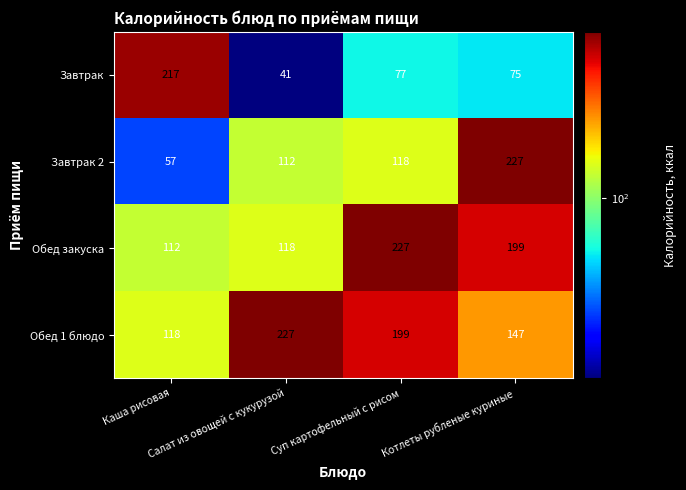

What is the sum of all Завтрак values?

410